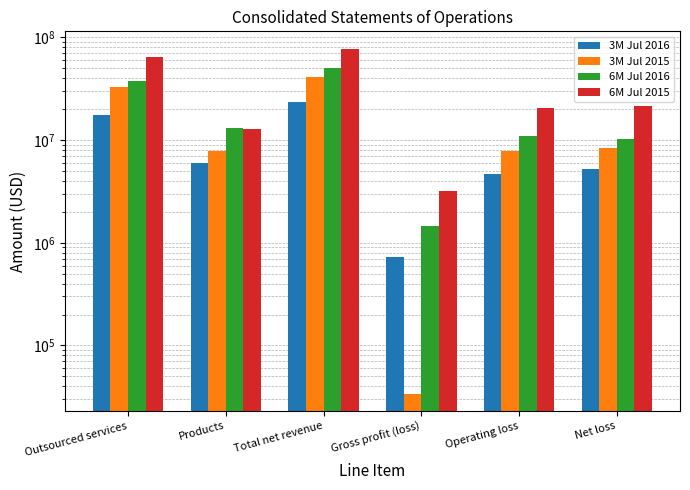

At which label does 6M Jul 2016 reach its peak?

Total net revenue